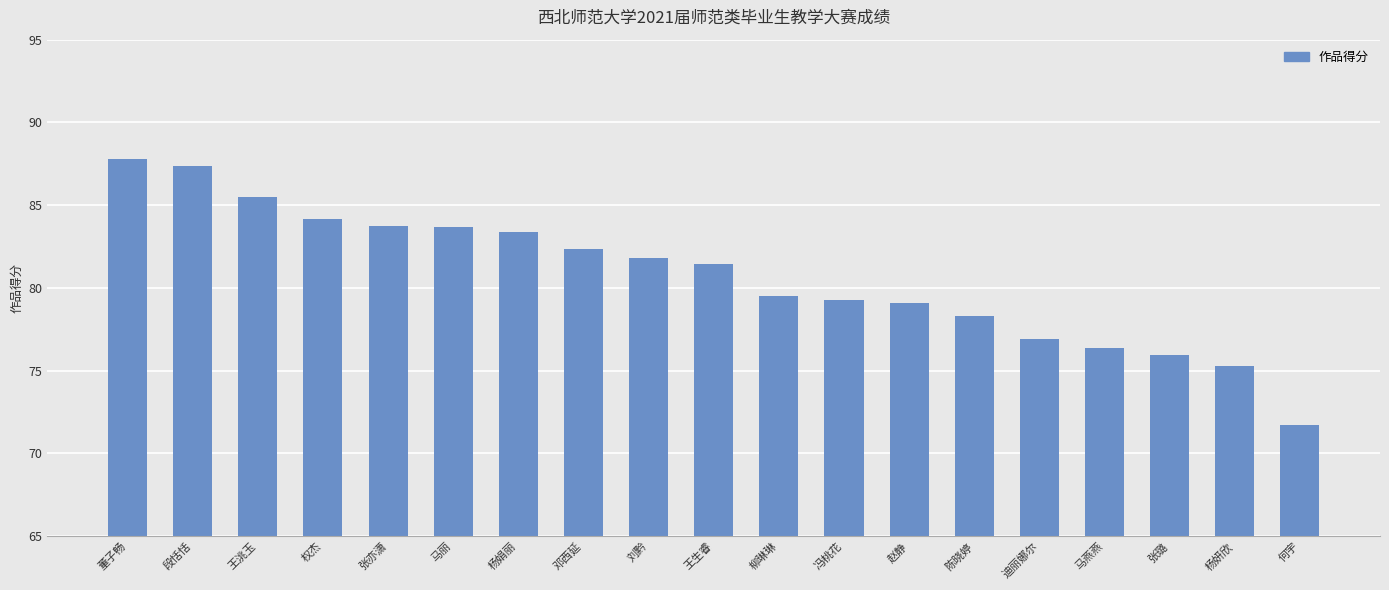

Which has a higher value, 杨娟丽 or 迪丽娜尔?

杨娟丽